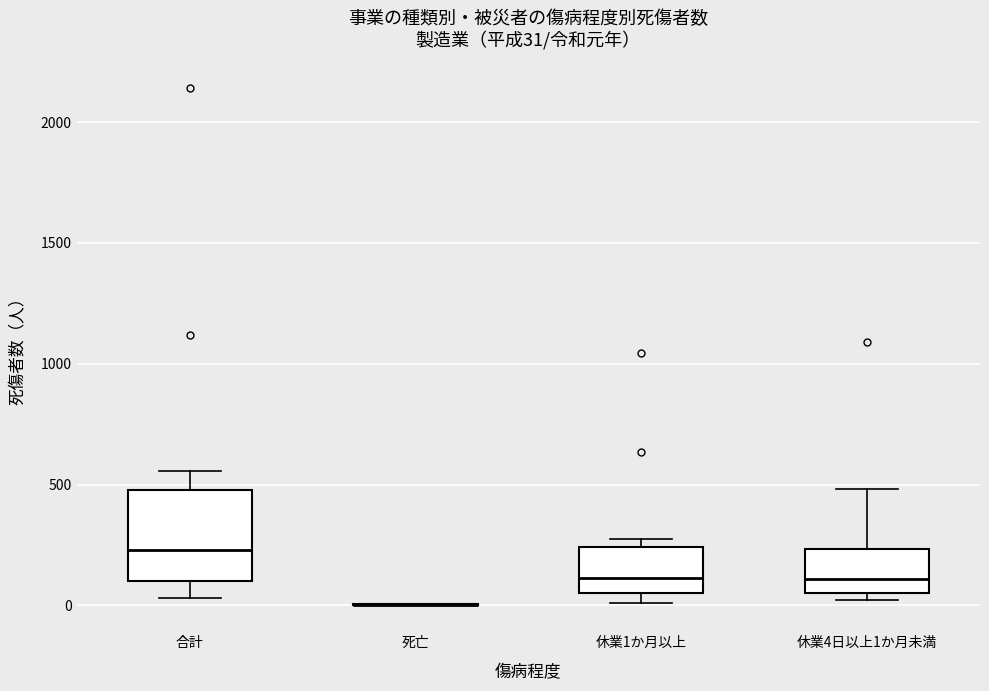

Comparing the boxes themselves (not the whiskers), which one is the tallest?

合計